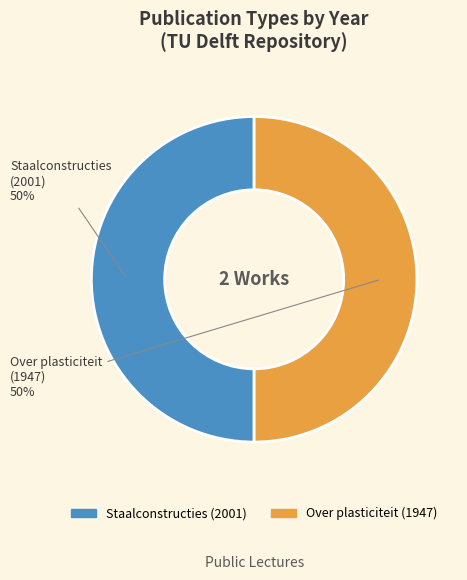

What percentage is the Staalconstructies (2001) slice, to the nearest percent?

50%